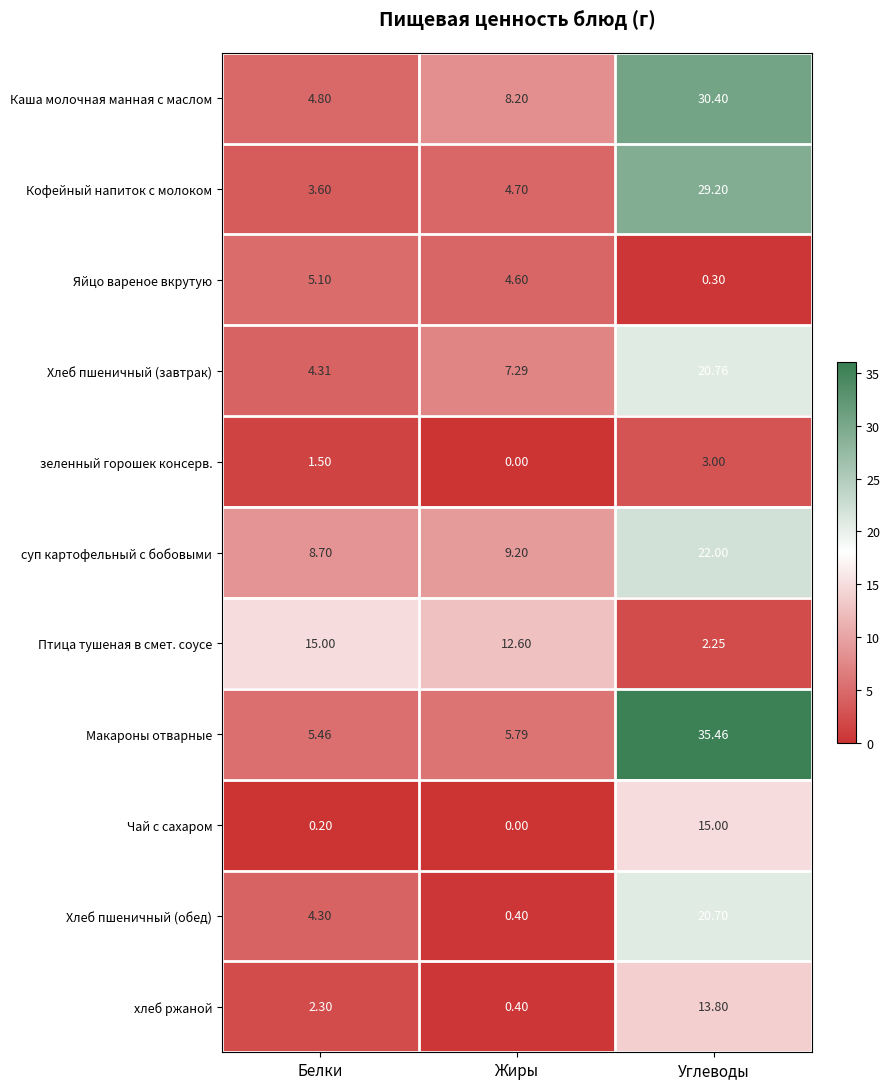

At which label does Каша молочная манная с маслом reach its minimum?

Белки